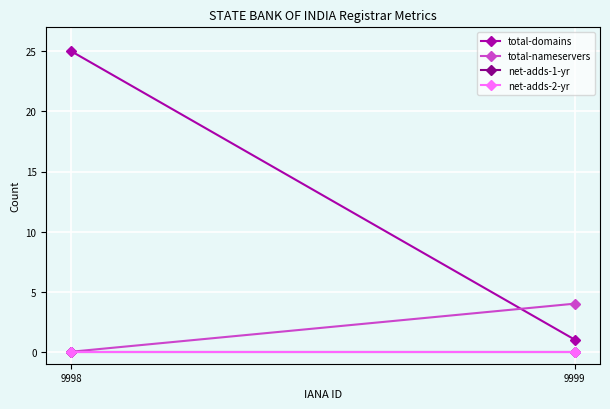

What is the value of the total-nameservers point at the 2nd from the left?

4